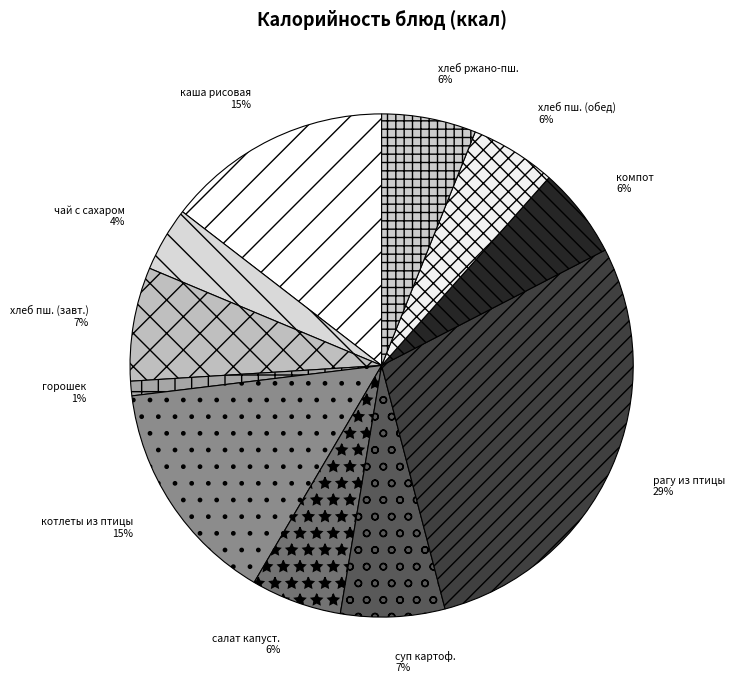

To the nearest percent, what is the difference between the суп картоф. and каша рисовая slice percentages?

8%